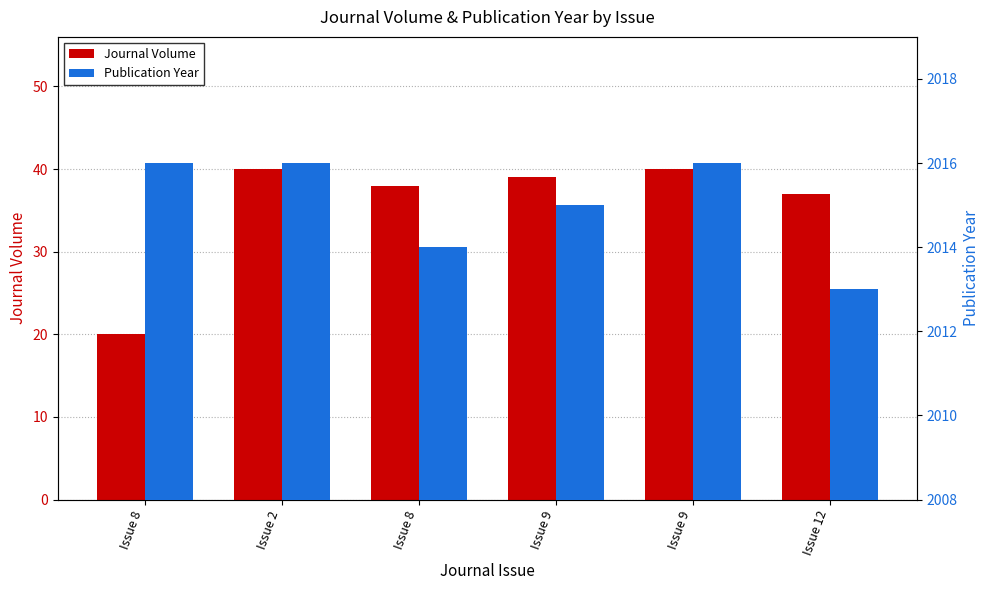

Reading left to right, what are all the values shown in this chart?

Journal Volume: 20	40	38	39	40	37
Publication Year: 2016	2016	2014	2015	2016	2013